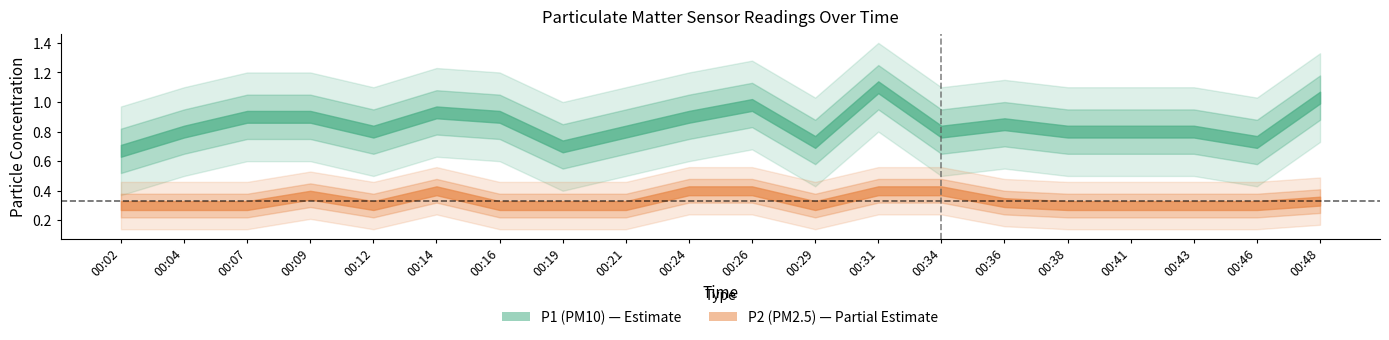

Reading left to right, extract all data points from this chart.

P1: 00:02=0.7	00:04=0.8	00:07=0.9	00:09=0.9	00:12=0.8	00:14=0.9	00:16=0.9	00:19=0.7	00:21=0.8	00:24=0.9	00:26=1.0	00:29=0.7	00:31=1.1	00:34=0.8	00:36=0.8	00:38=0.8	00:41=0.8	00:43=0.8	00:46=0.7	00:48=1.0
P2: 00:02=0.3	00:04=0.3	00:07=0.3	00:09=0.4	00:12=0.3	00:14=0.4	00:16=0.3	00:19=0.3	00:21=0.3	00:24=0.4	00:26=0.4	00:29=0.3	00:31=0.4	00:34=0.4	00:36=0.3	00:38=0.3	00:41=0.3	00:43=0.3	00:46=0.3	00:48=0.3